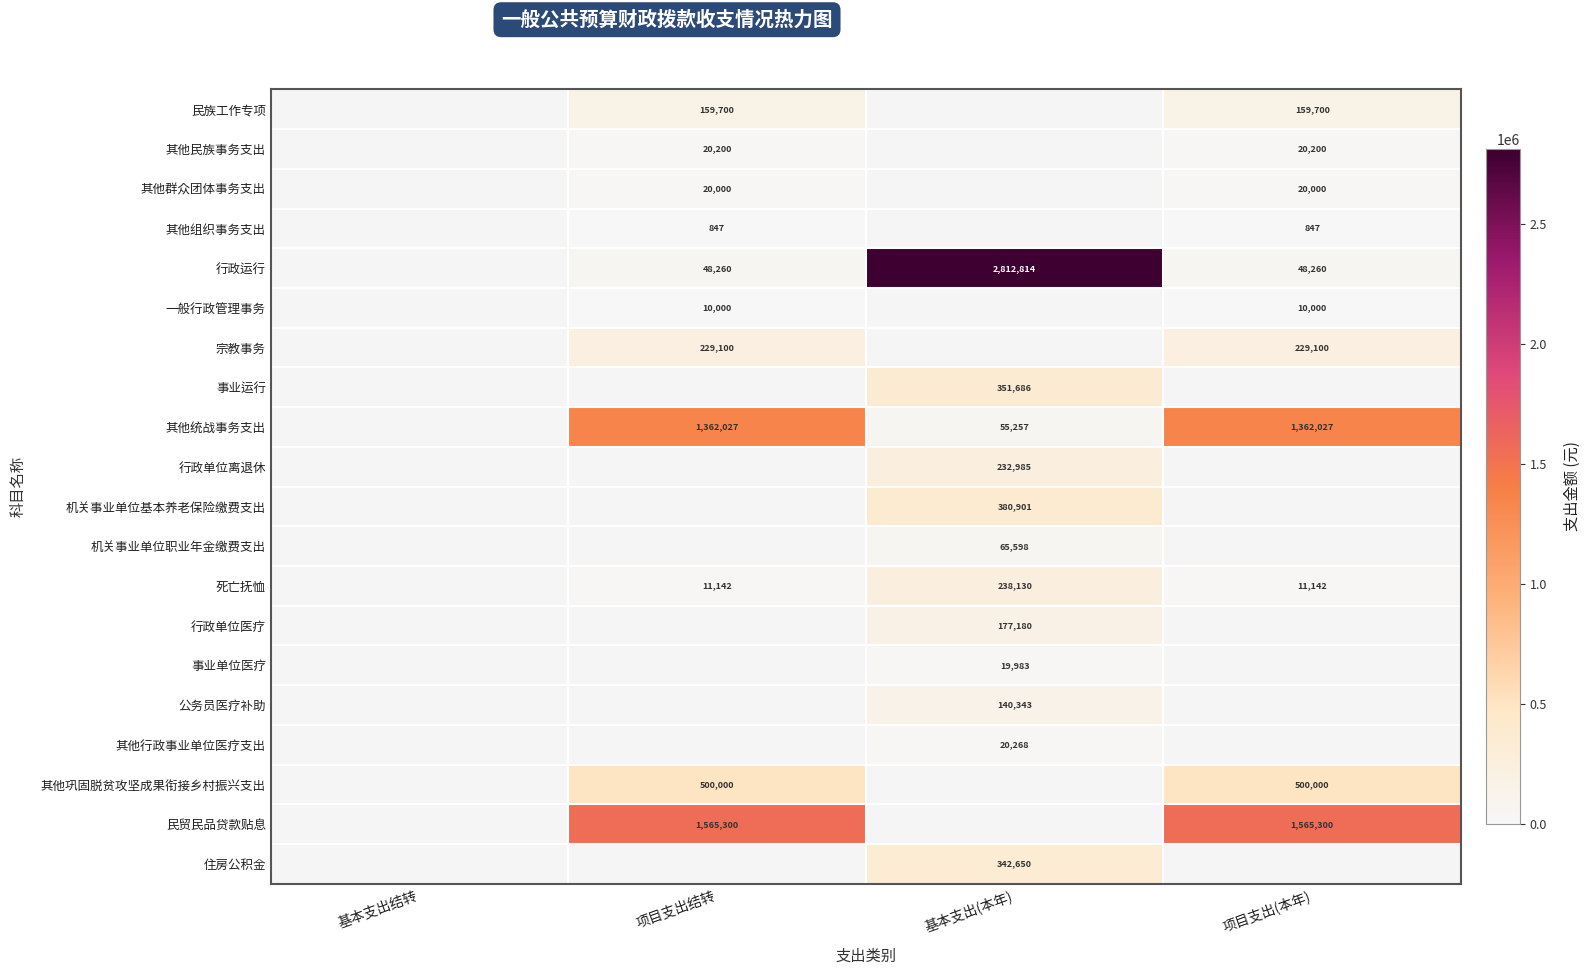

How many data points does each series have?

4